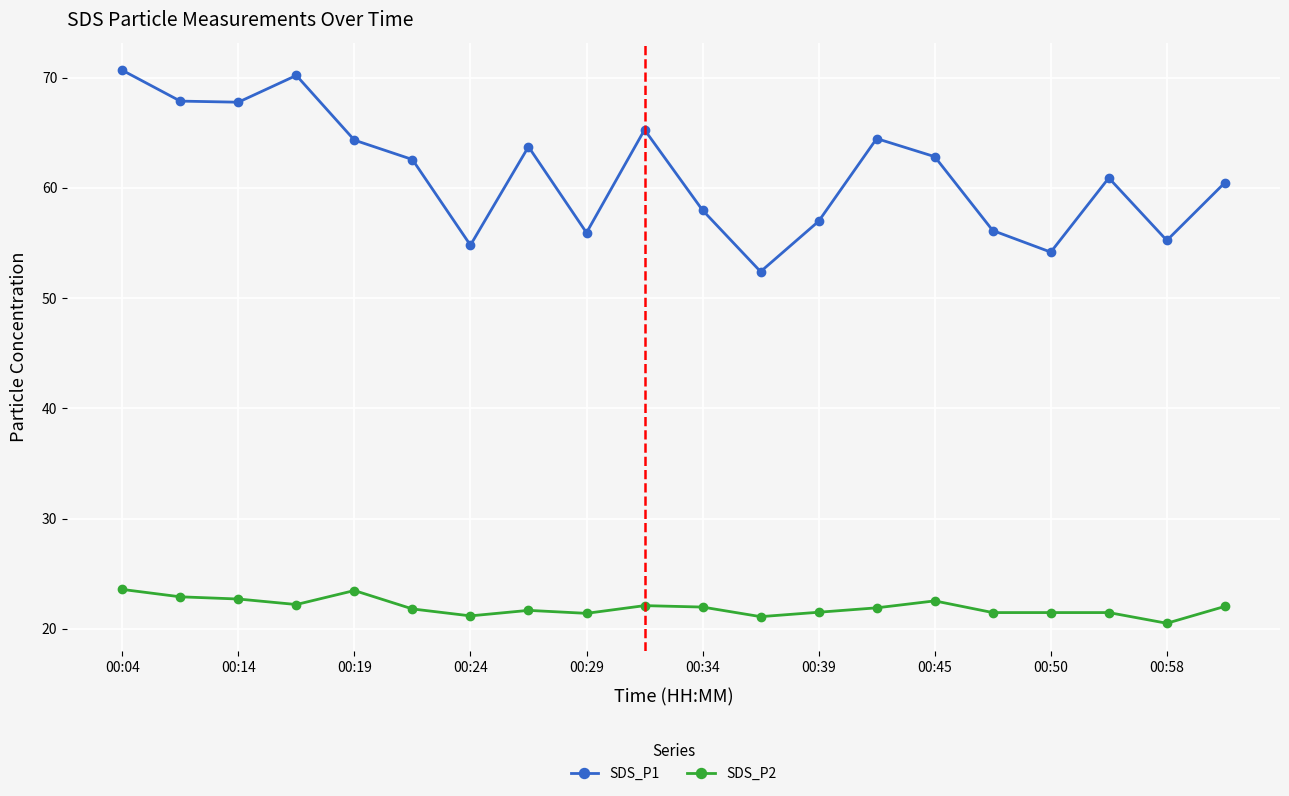

What is the difference between the maximum and minimum values in the SDS_P1 series?

18.3